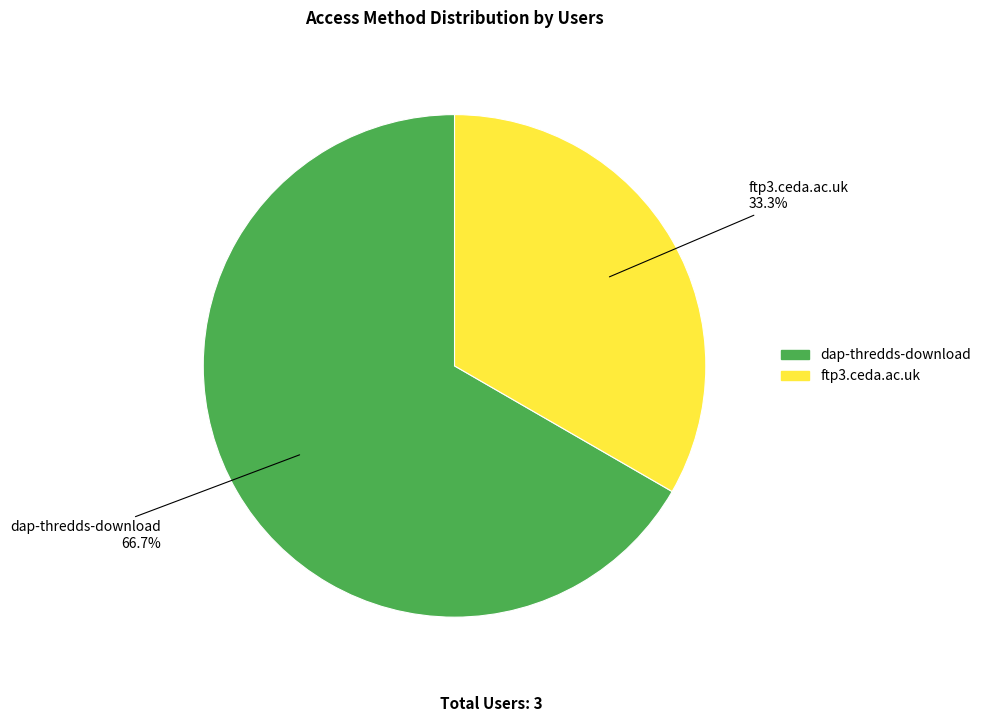

Which has a higher value, dap-thredds-download or ftp3.ceda.ac.uk?

dap-thredds-download